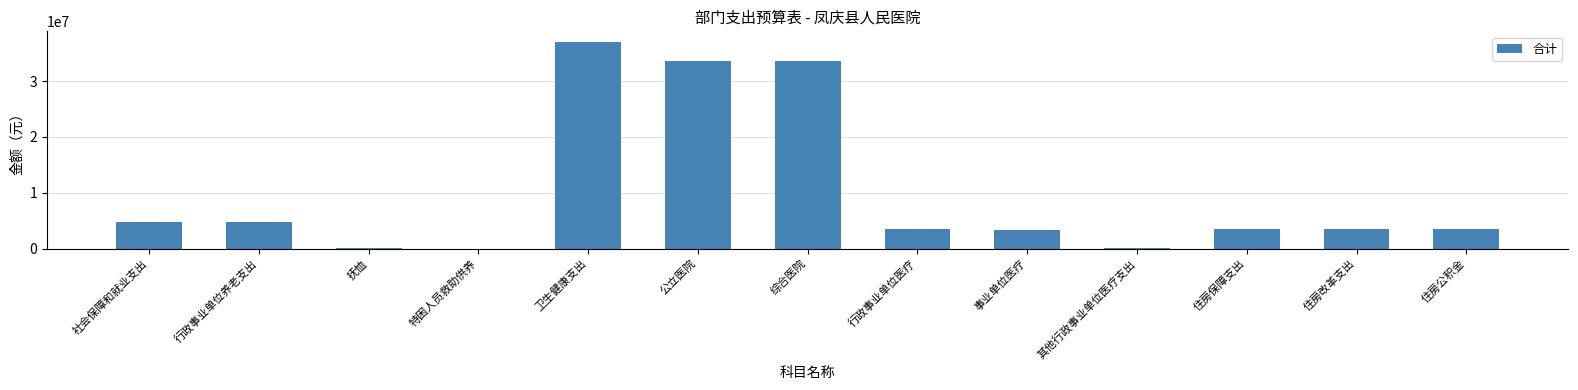

Which category has the highest value across all series?

卫生健康支出